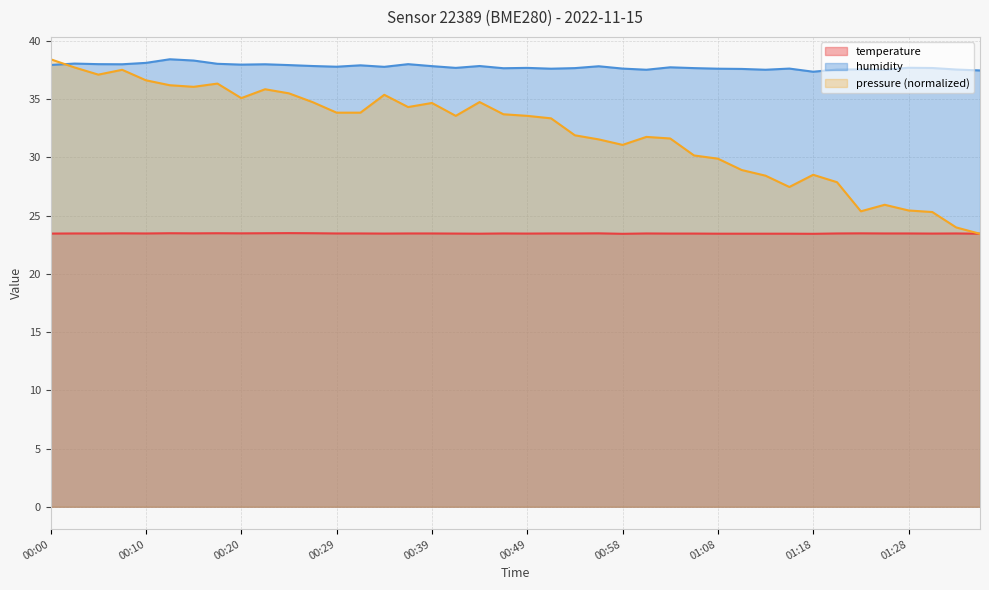

Where is the first local maximum for humidity?

00:02